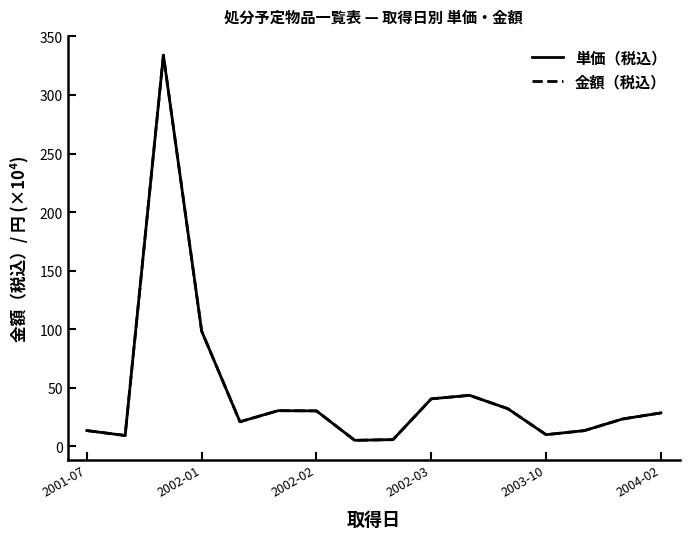

What is the difference between the maximum and minimum values in the 金額（税込） series?

328.9